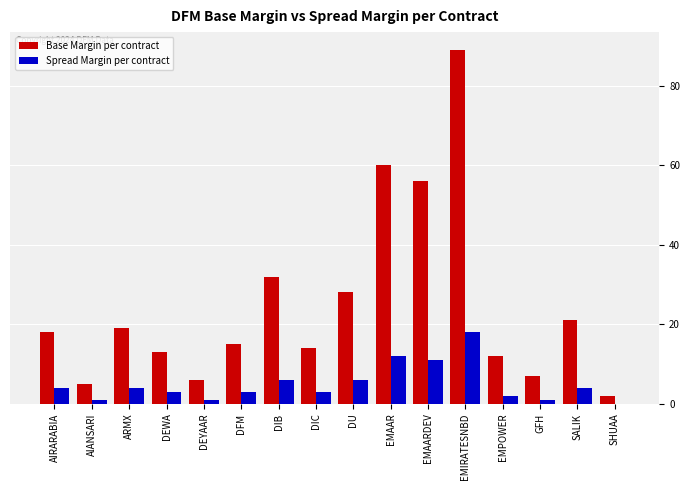

What is the total value across all series at DIC?

17